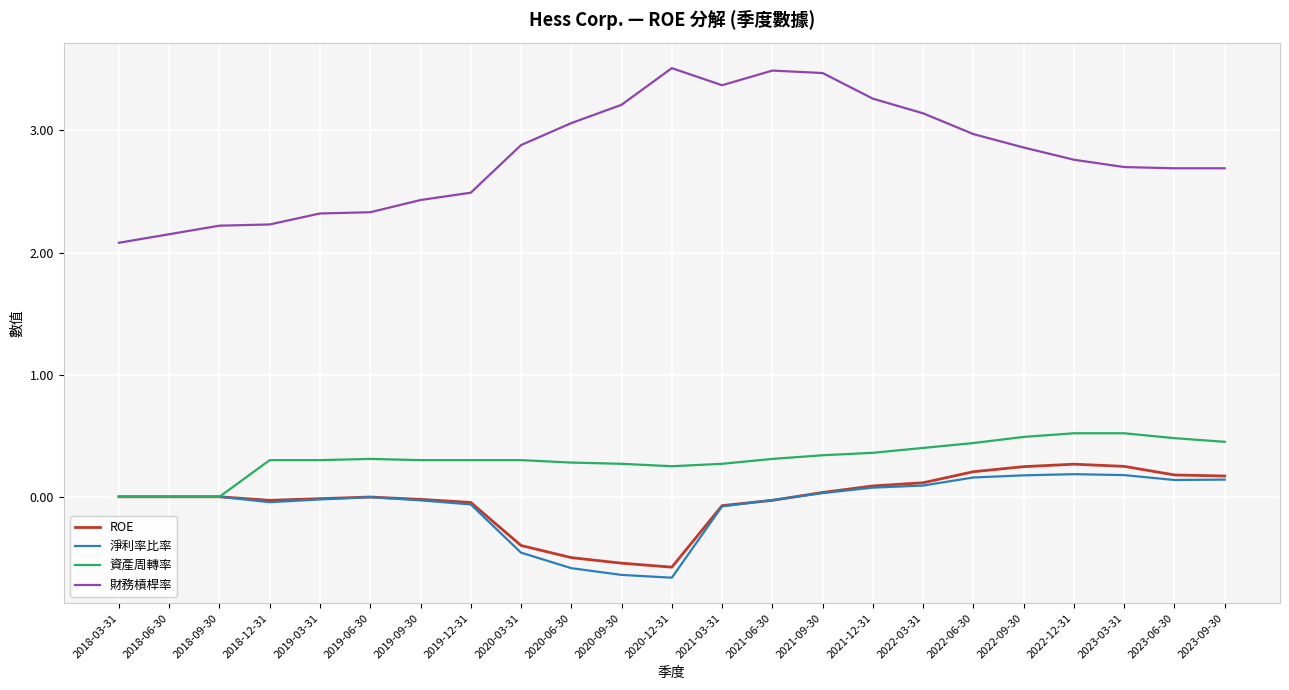

True or false: 淨利率比率 and 財務槓桿率 intersect in this chart.

False